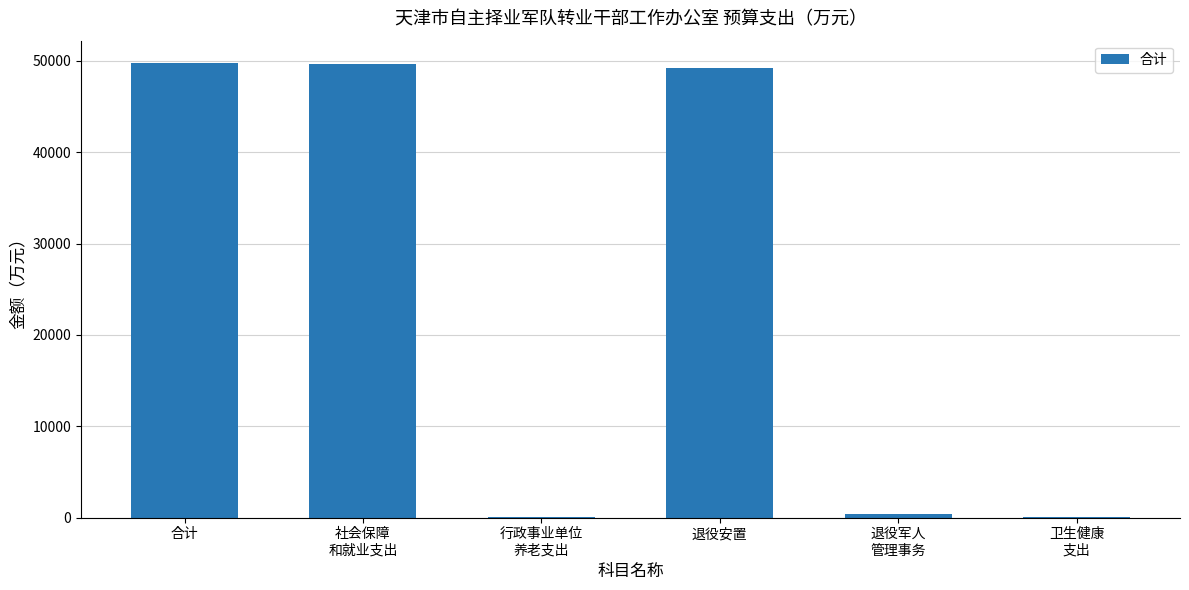

What is the sum of all values?

149150.1